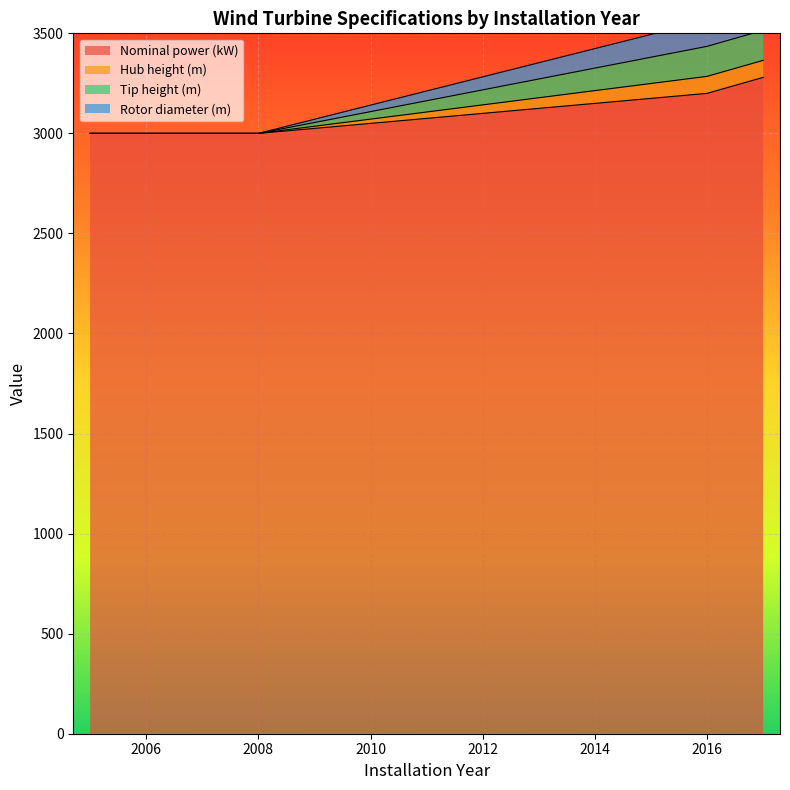

List the series in order of their peak value, highest first.

Nominal power (kW), Tip height (m), Rotor diameter (m), Hub height (m)